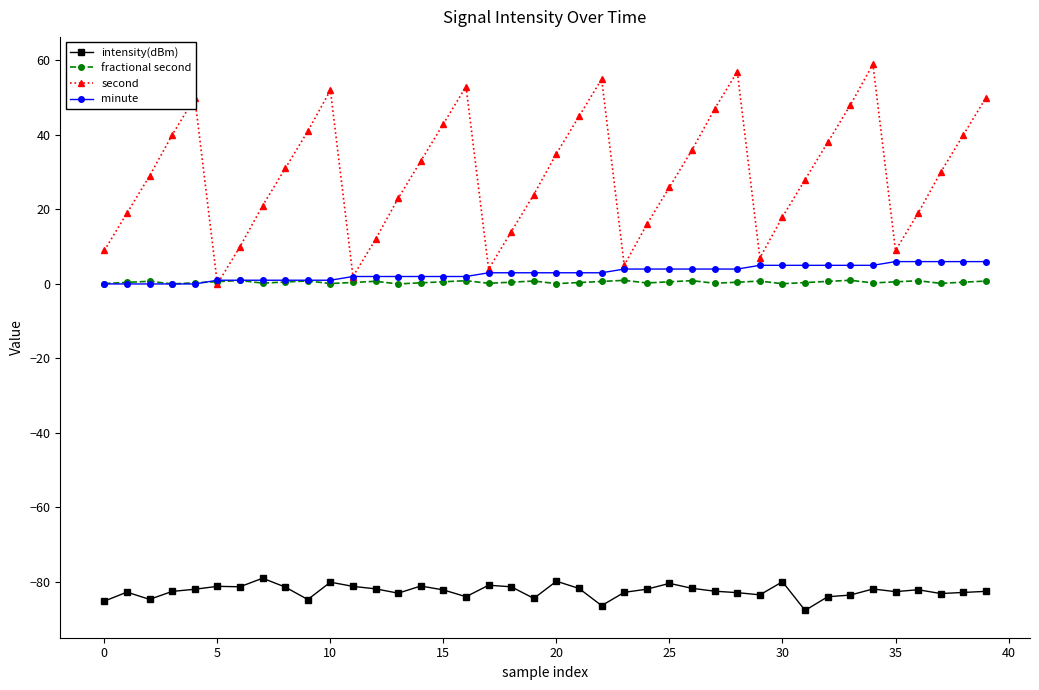

What is the difference between the maximum and minimum values in the fractional second series?

1.0